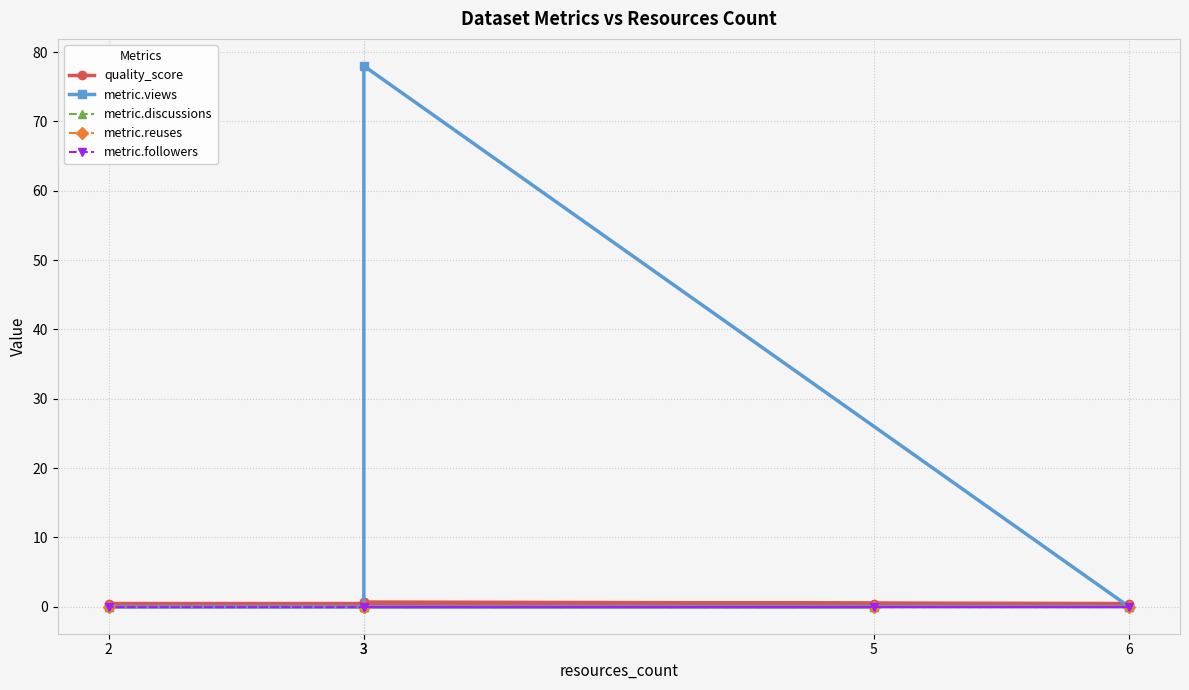

What is the total value across all series at 3?

78.7